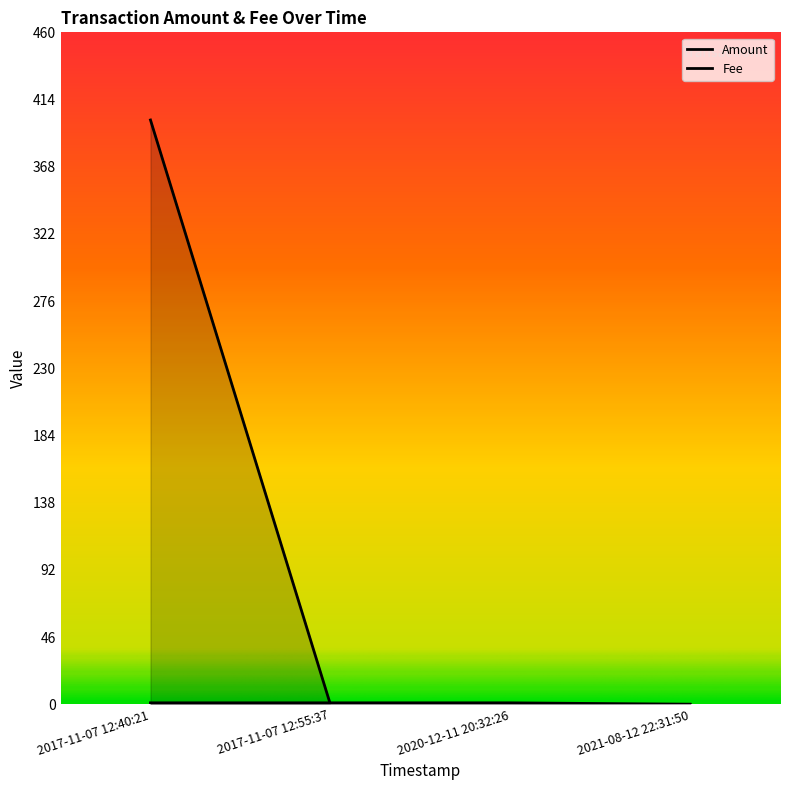

Which series has the largest total across all categories?

Amount